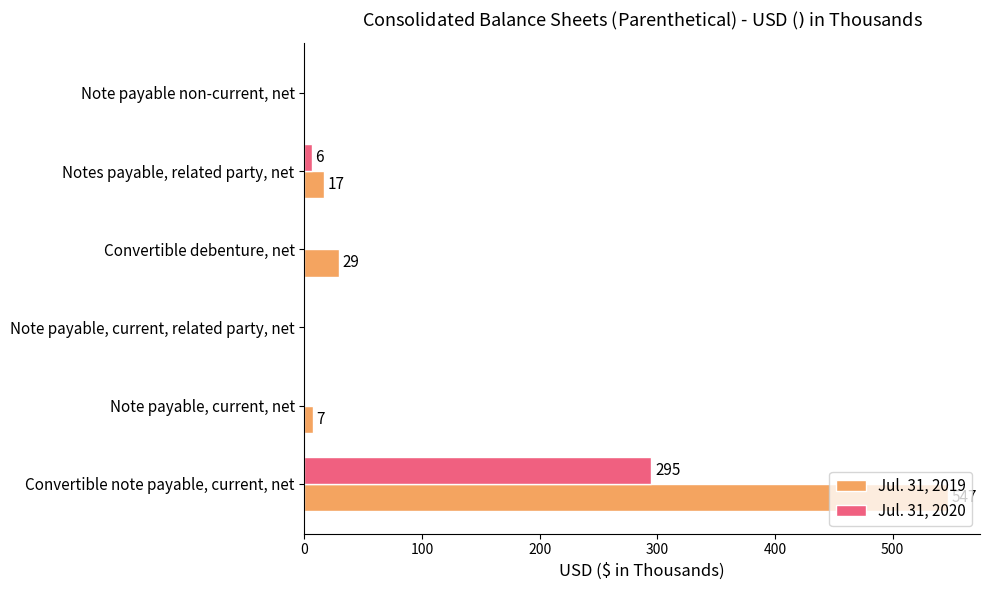

Which series changed the most between Note payable, current, net and Note payable, current, related party, net?

Jul. 31, 2019